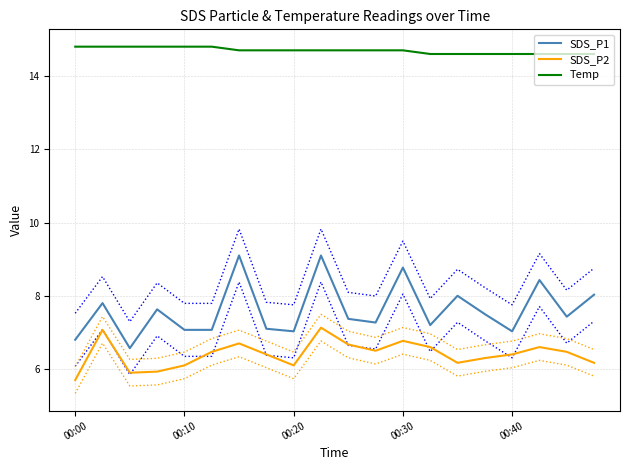

Is it true that SDS_P1 equals 7.1 at 00:10?

True